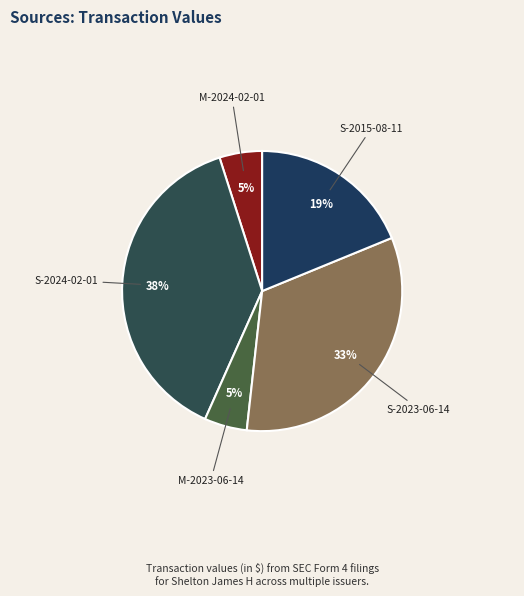

How many slices are in this pie chart?

5